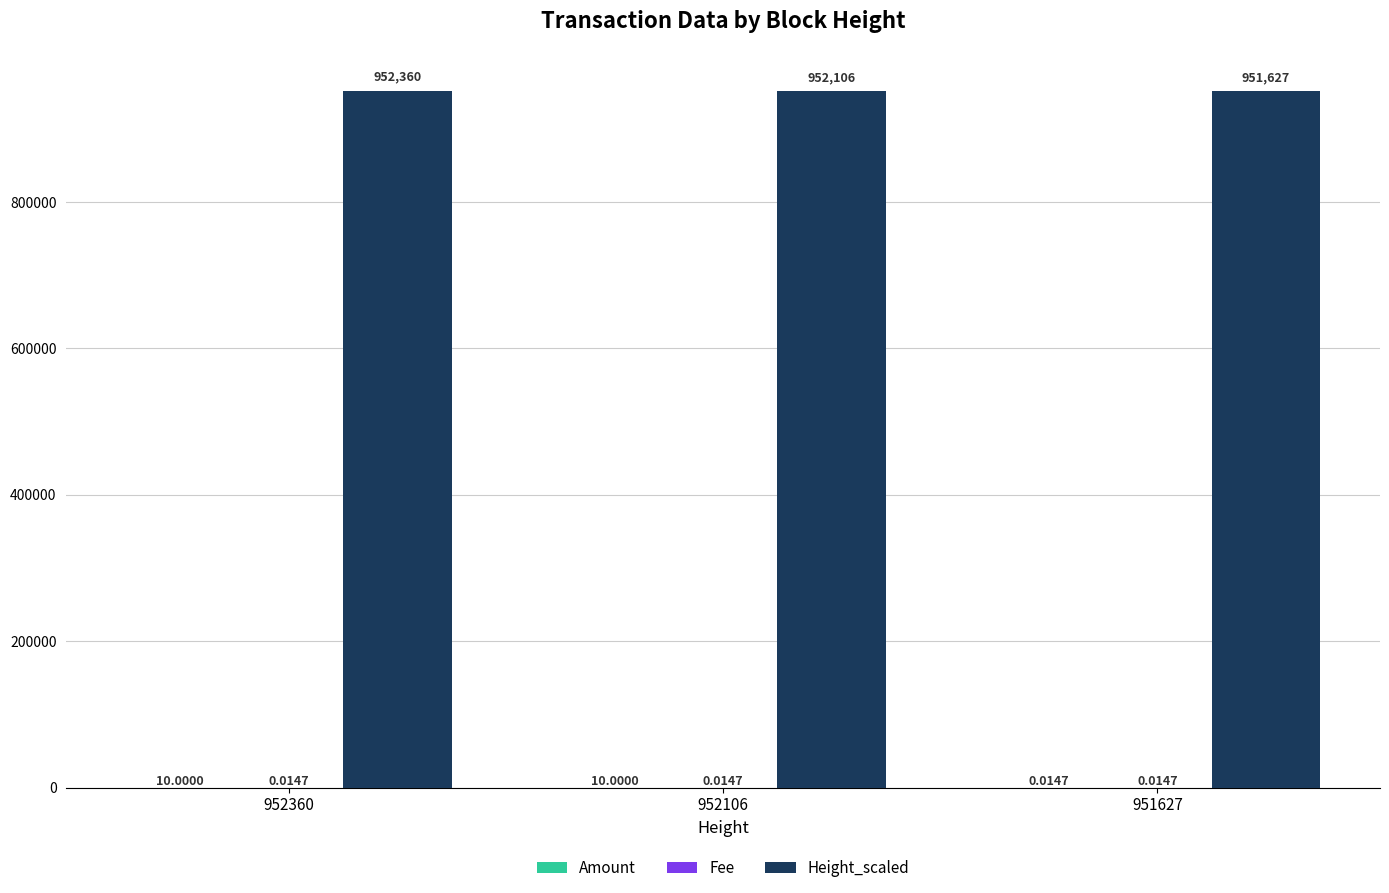

What is the total value across all series at 952360?

952370.0